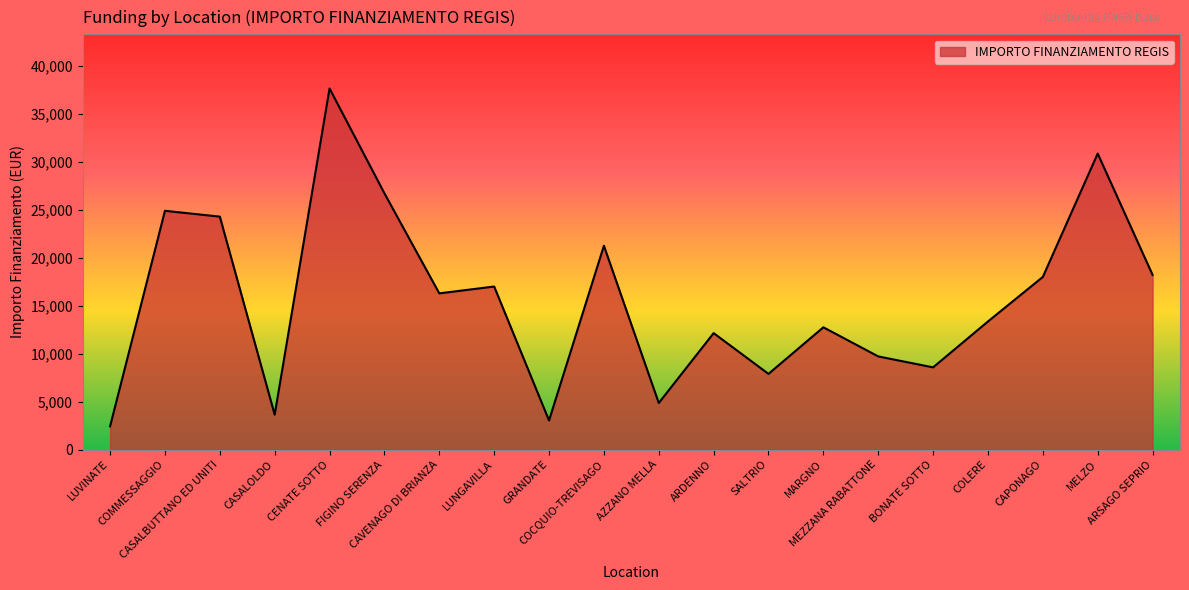

What is the maximum value shown in the chart?

37634